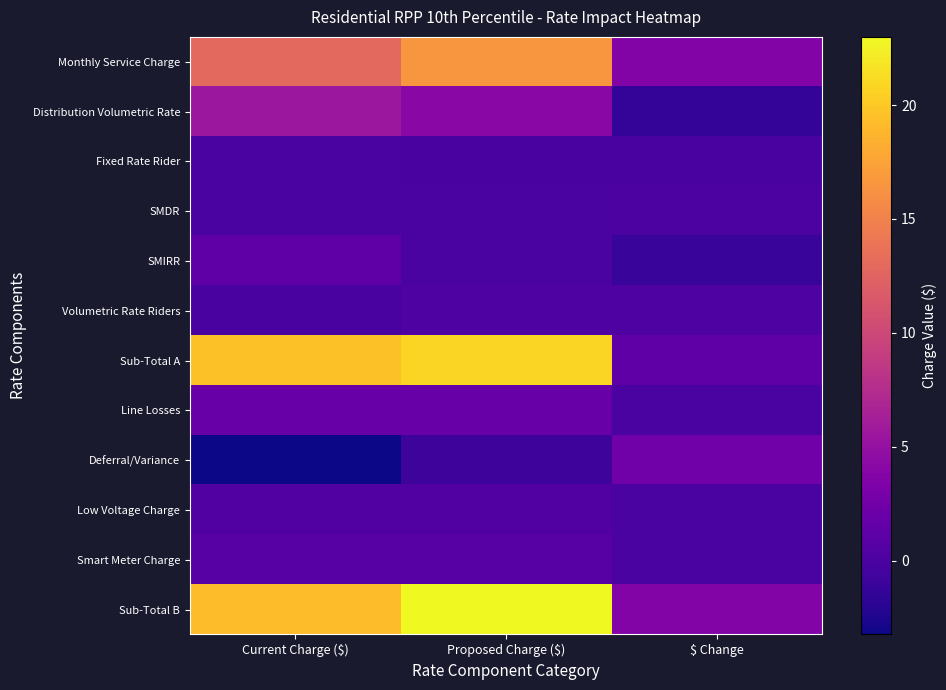

What is the maximum value shown in the chart?

23.0